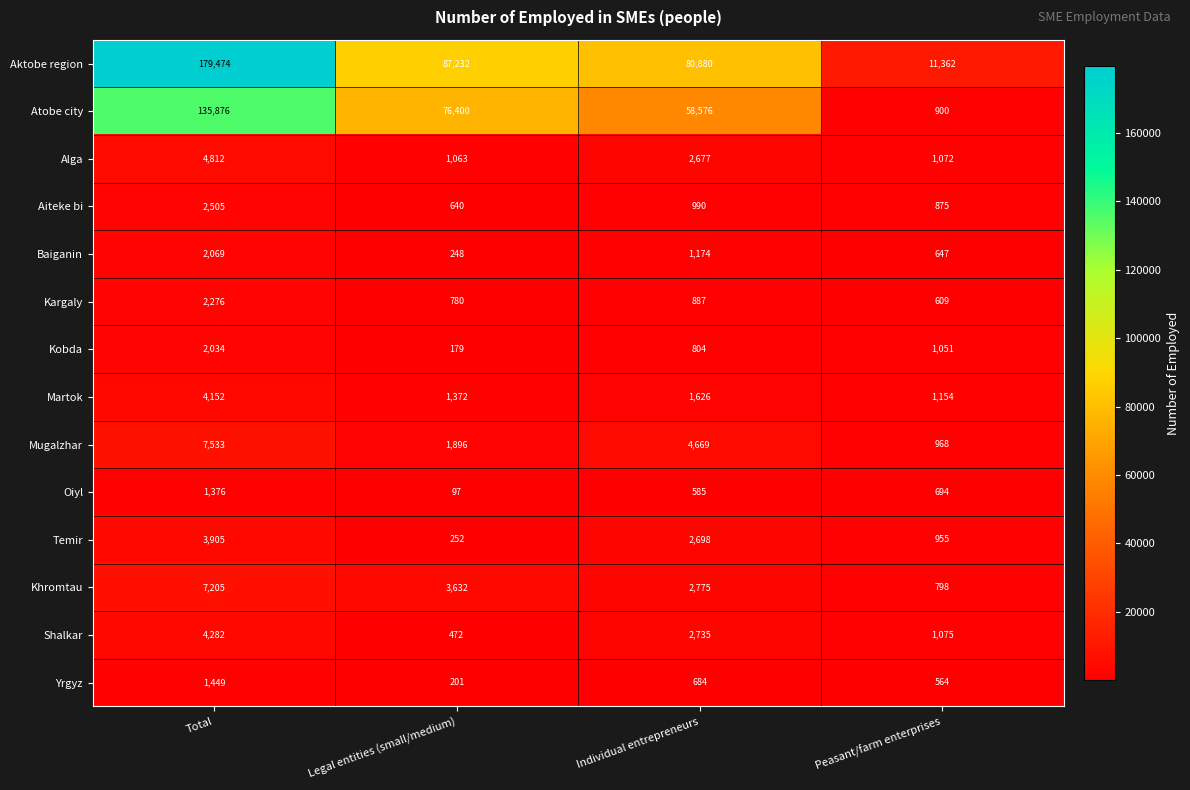

List the series in order of their peak value, lowest first.

Oiyl, Yrgyz, Kobda, Baiganin, Kargaly, Aiteke bi, Temir, Martok, Shalkar, Alga, Khromtau, Mugalzhar, Atobe city, Aktobe region